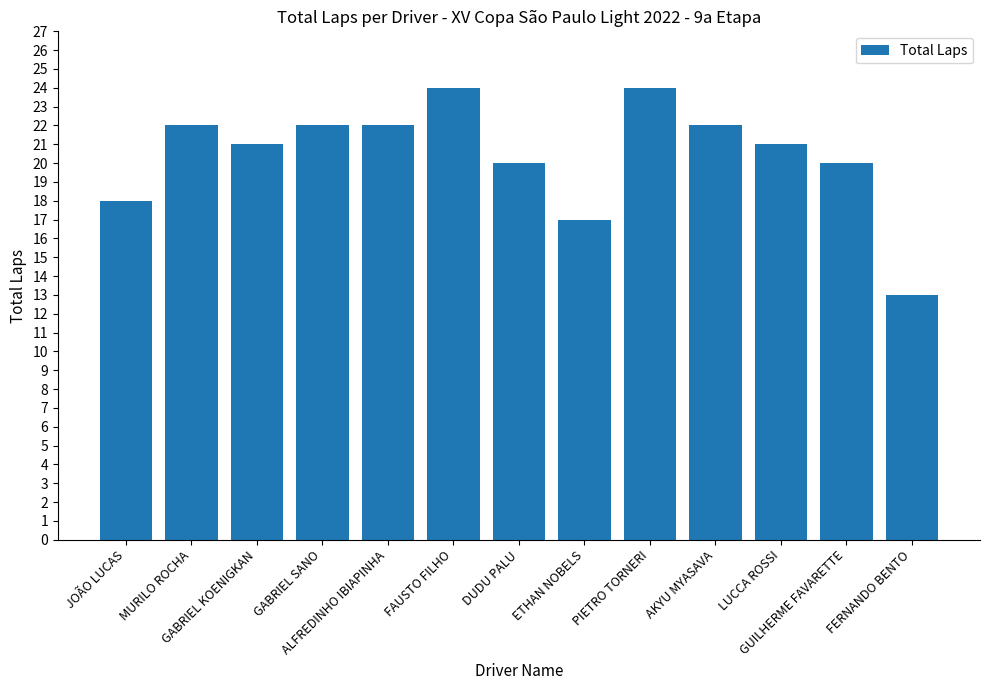

The chart shows a value of 22 at AKYU MYASAVA. True or false?

True